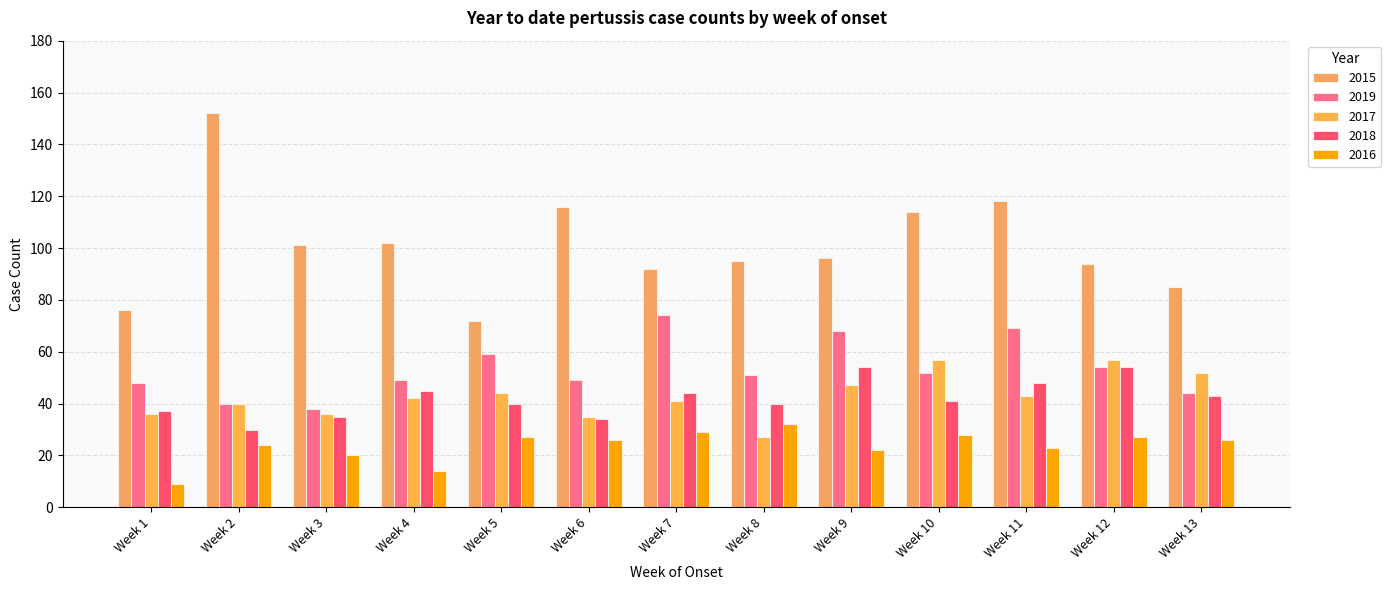

What is the value of the 2018 bar at the 1st from the left?

37